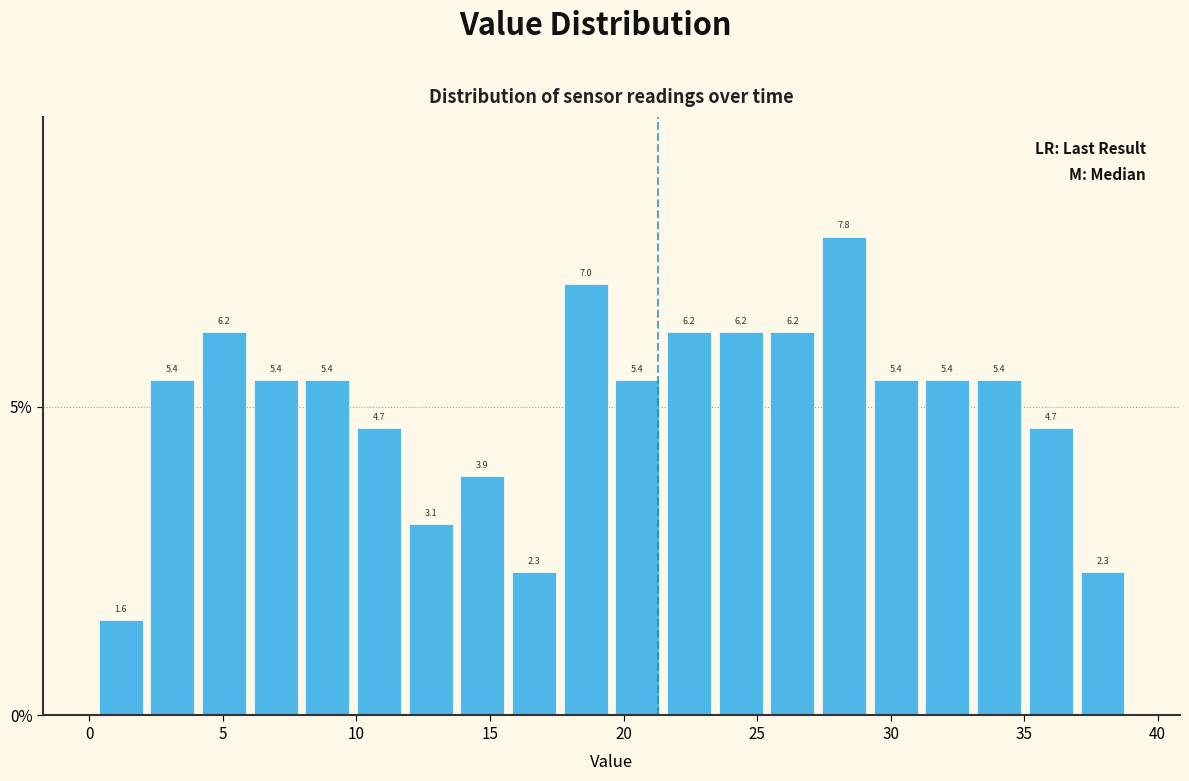

Around what value on the x-axis is the tallest bar? Give the approximate position of its centre, as read against the axis.

28.5